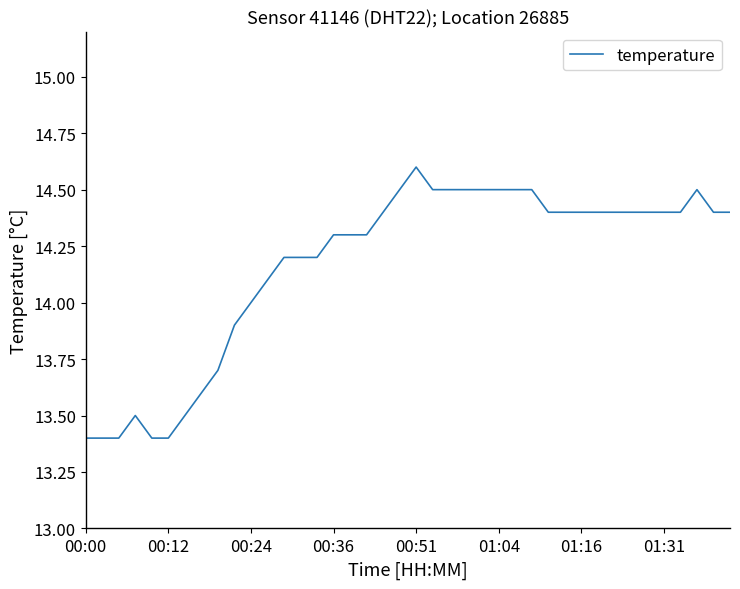

What is the minimum value shown in the chart?

13.4